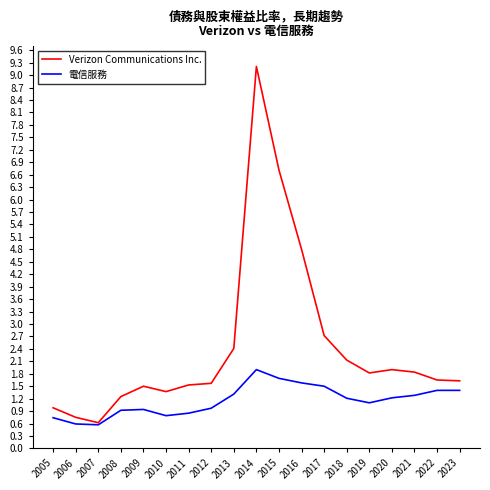

Which series has the widest spread of values?

Verizon Communications Inc.